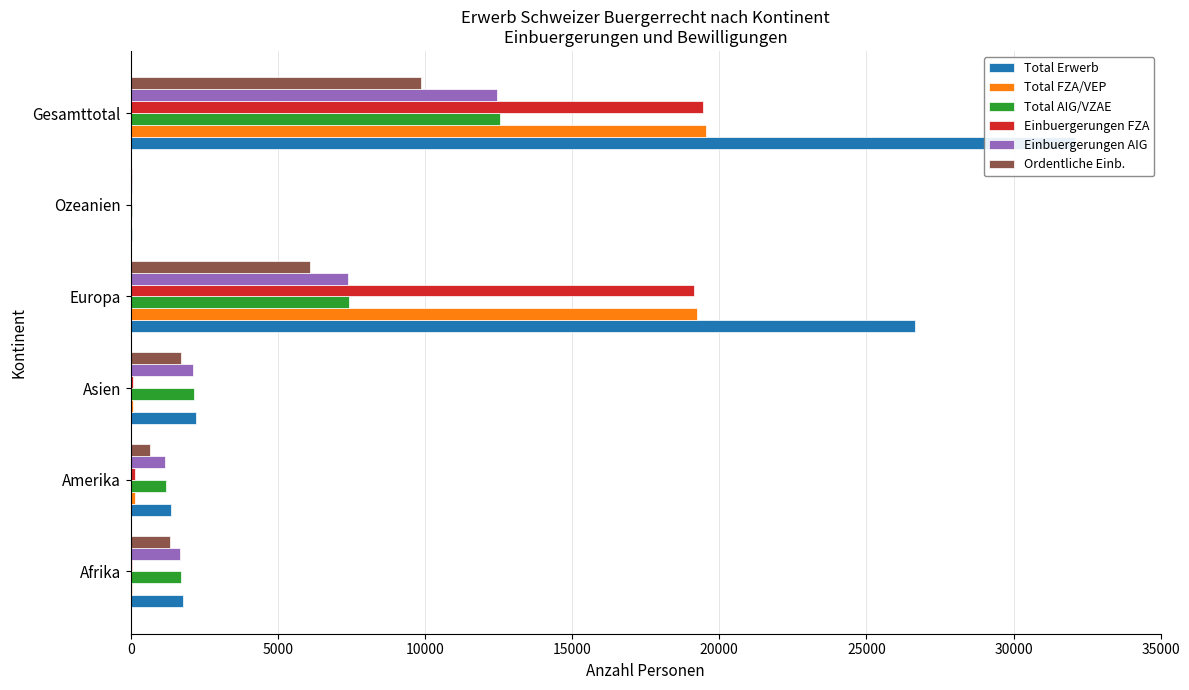

Reading left to right, list all the values displayed in this chart.

Total Erwerb: 1771	1361	2215	26662	60	32104
Total FZA/VEP: 59	159	72	19242	16	19548
Total AIG/VZAE: 1712	1202	2143	7420	44	12556
Einbuergerungen FZA: 59	158	72	19135	16	19440
Einbuergerungen AIG: 1689	1178	2108	7393	44	12446
Ordentliche Einb.: 1351	655	1721	6093	30	9874